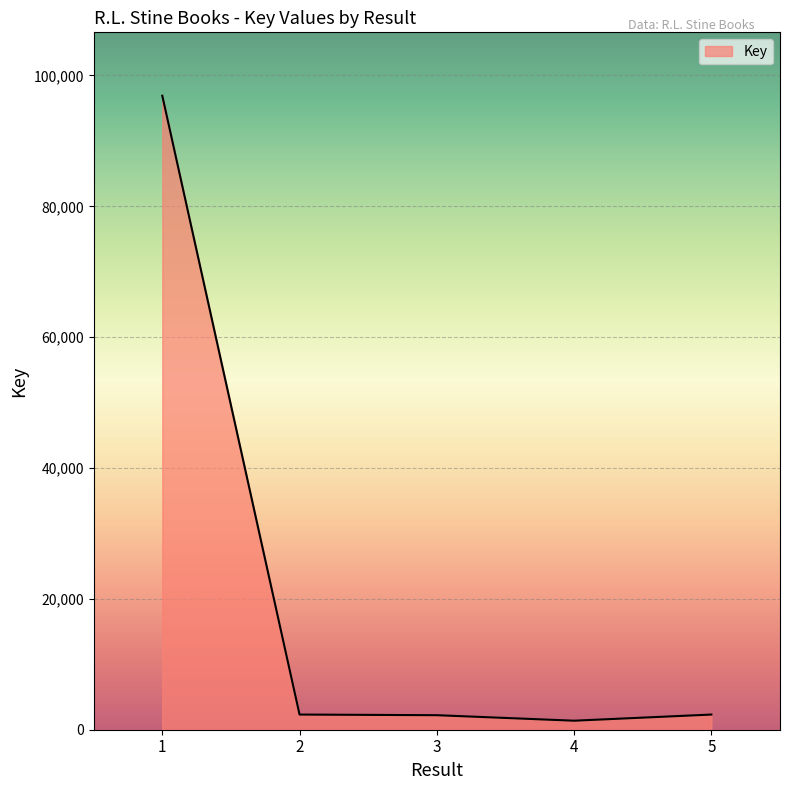

What is the difference between the maximum and minimum values?

95520